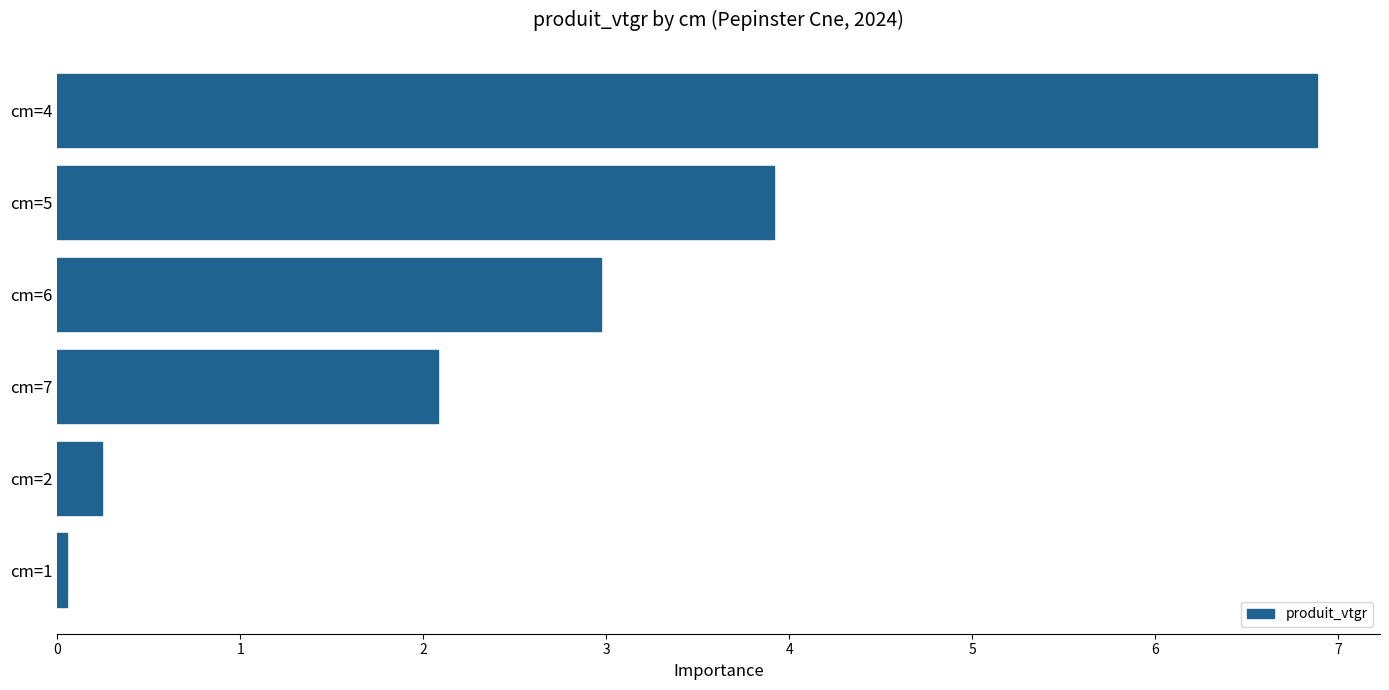

What is the approximate value at cm=4?

6.9